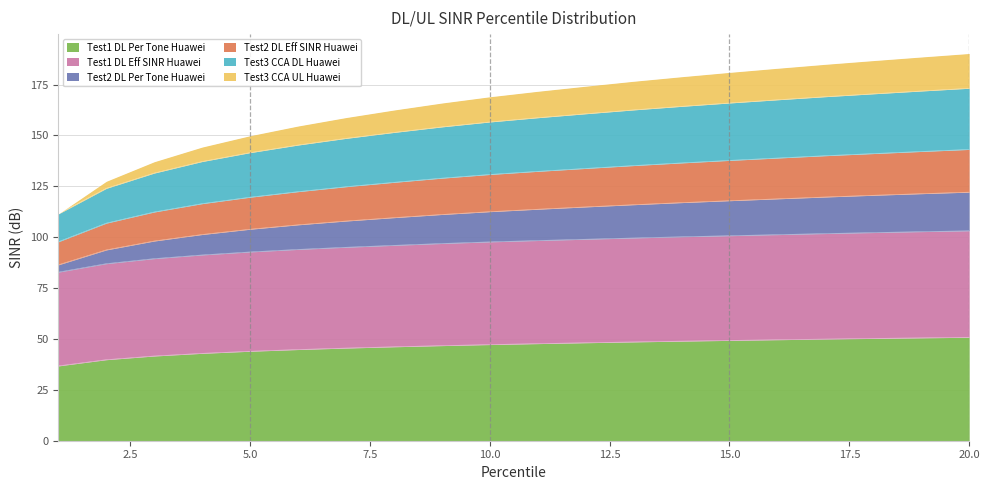

Which category has the highest value across all series?

20